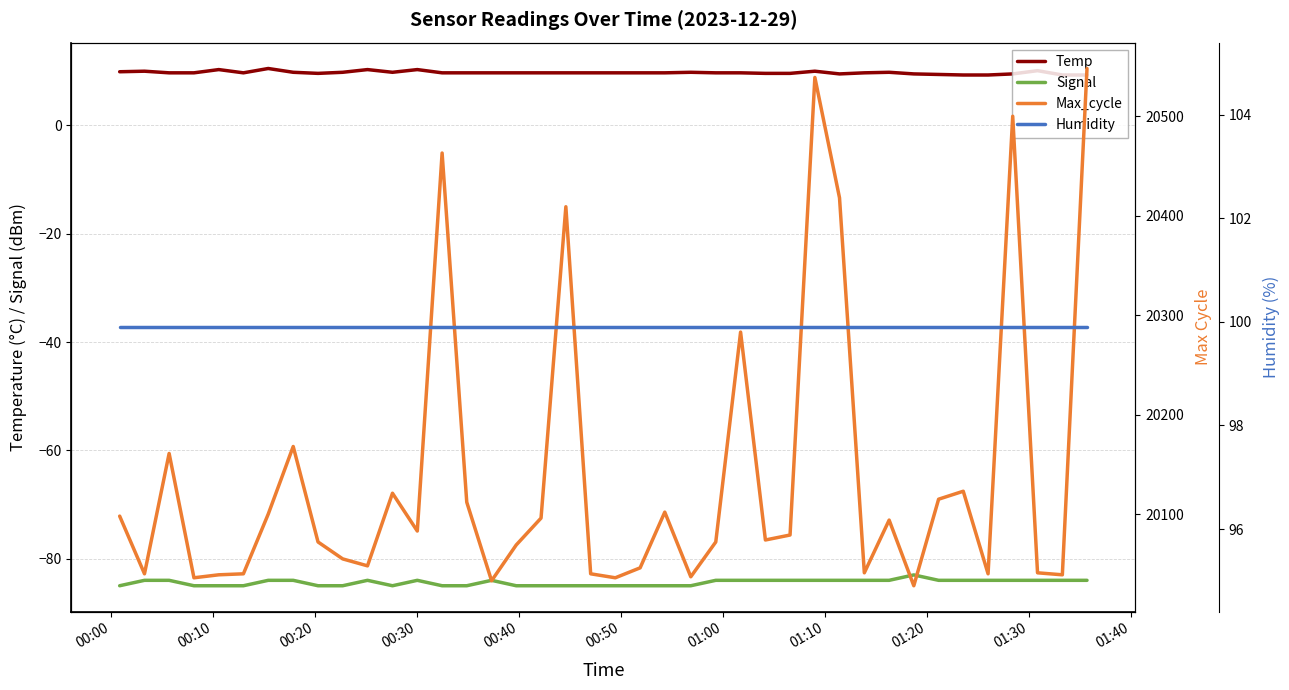

What is the sum of all Humidity values?

3996.0